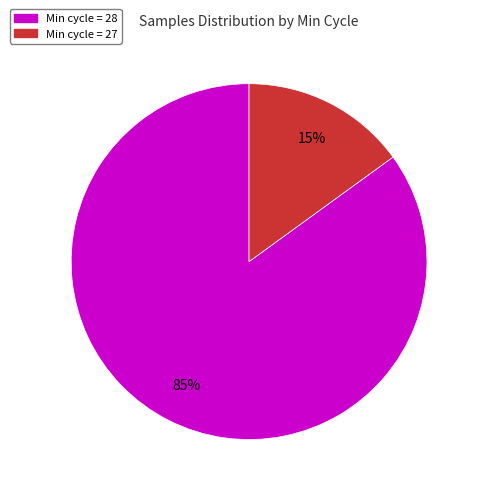

Is there any slice that represents more than half of the pie?

Yes